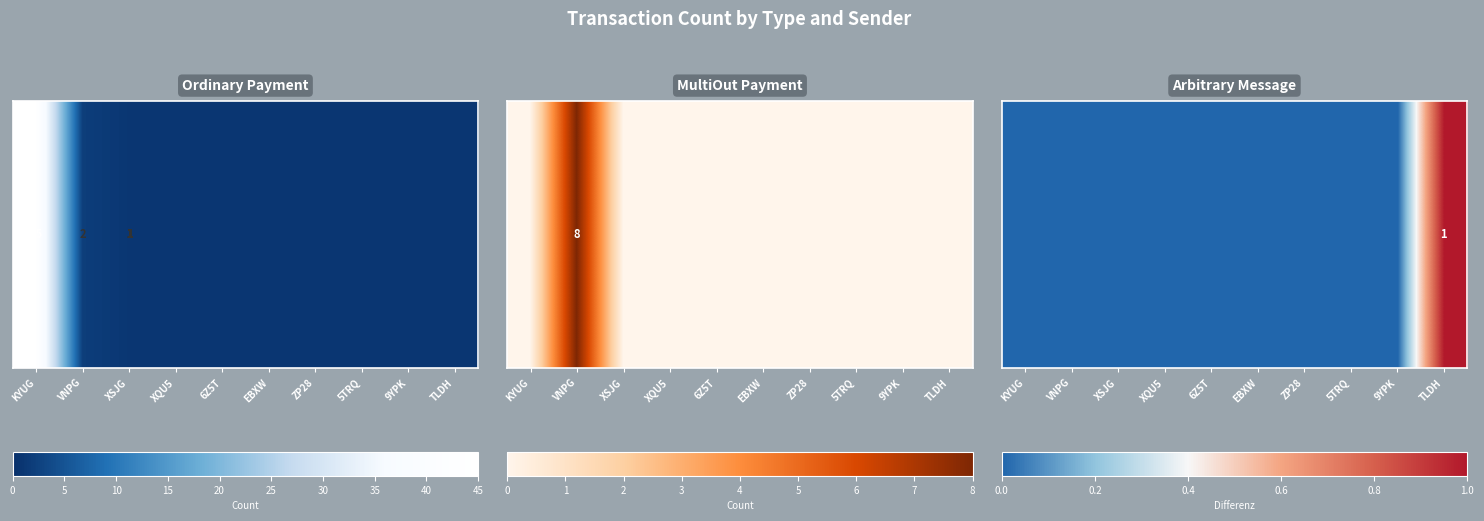

What is the maximum value shown in the chart?

1